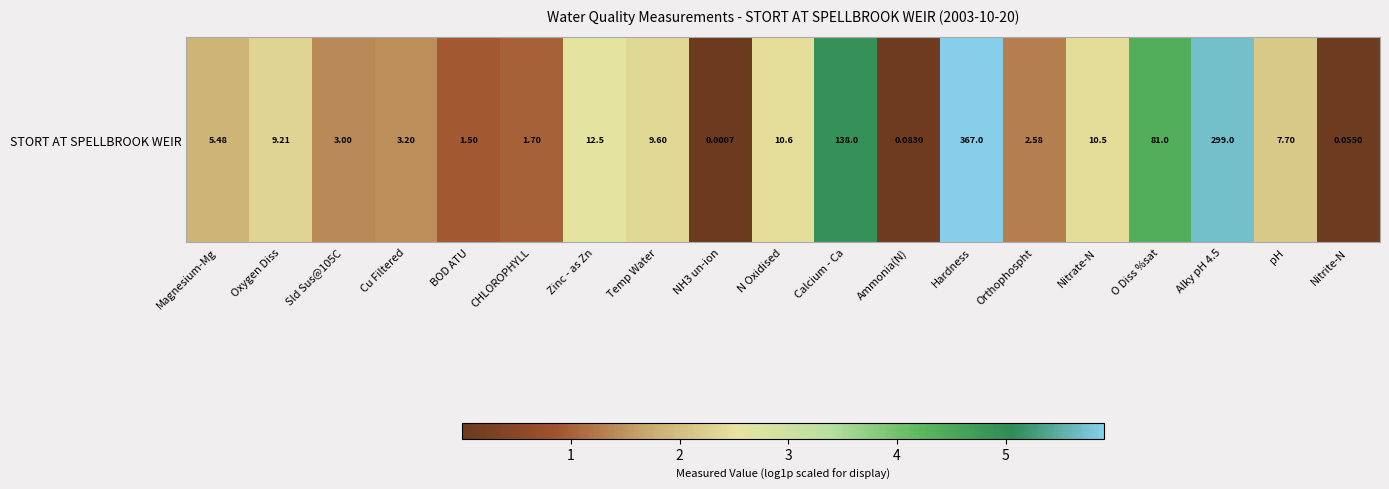

At which category does the chart reach its minimum across all series?

NH3 un-ion